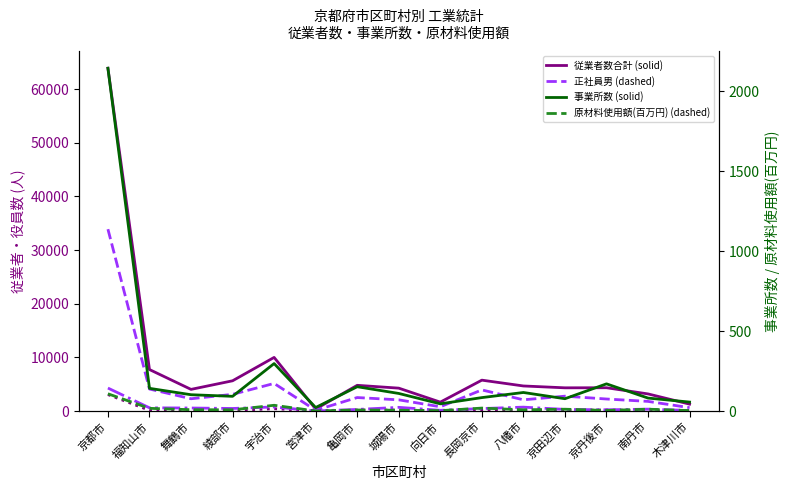

What is the lowest value of the 有給役員男 (dotted) series?

19.0